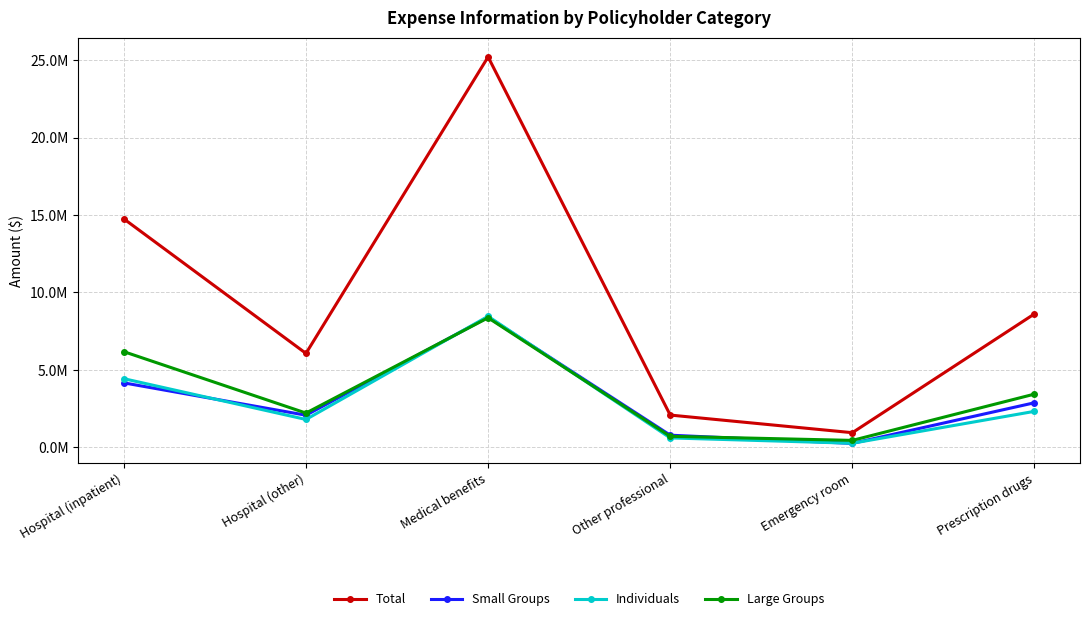

True or false: Small Groups and Total cross at least once.

False